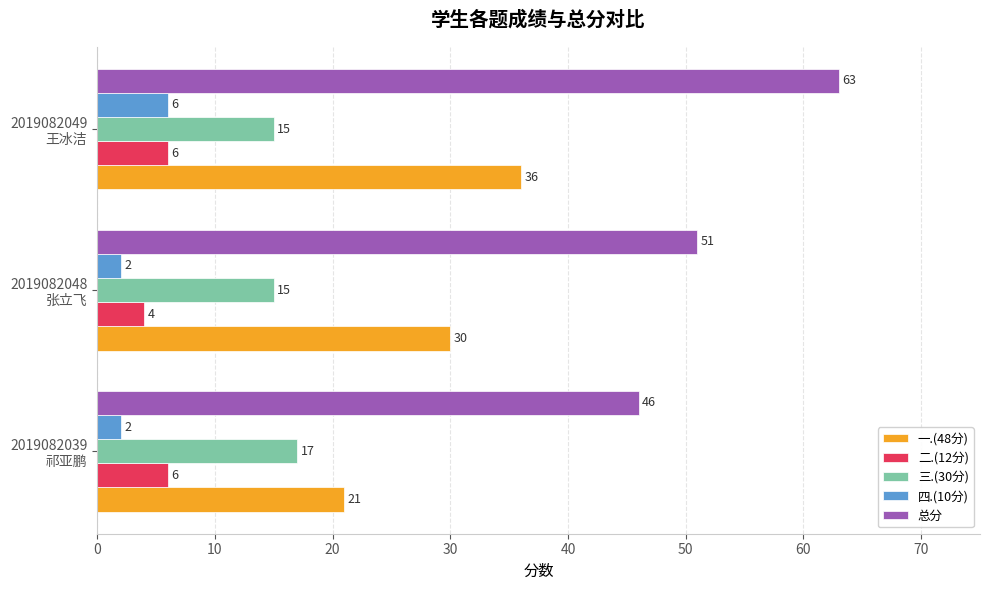

How many 四.(10分) values are between 2 and 6?

3